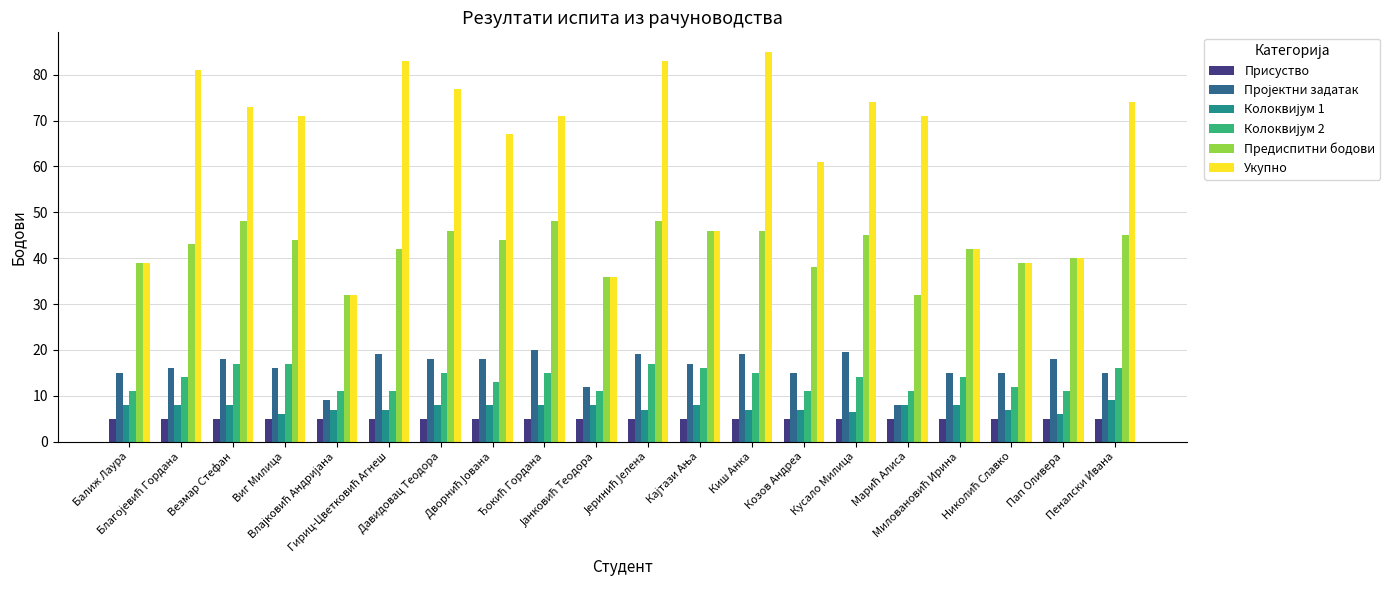

Which series has the widest spread of values?

Укупно